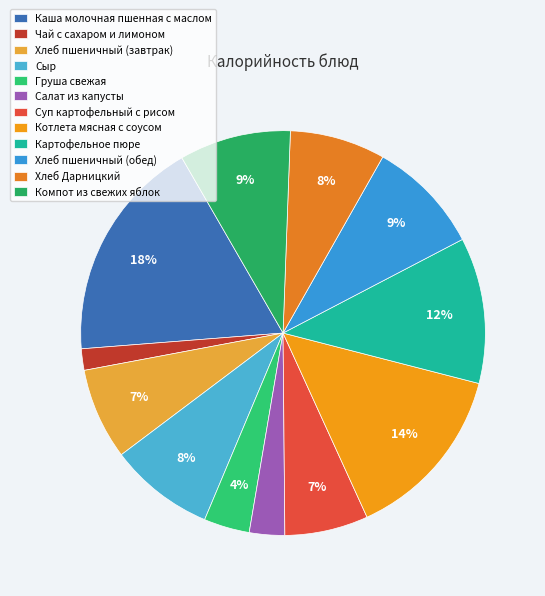

Does any single category account for the majority?

No